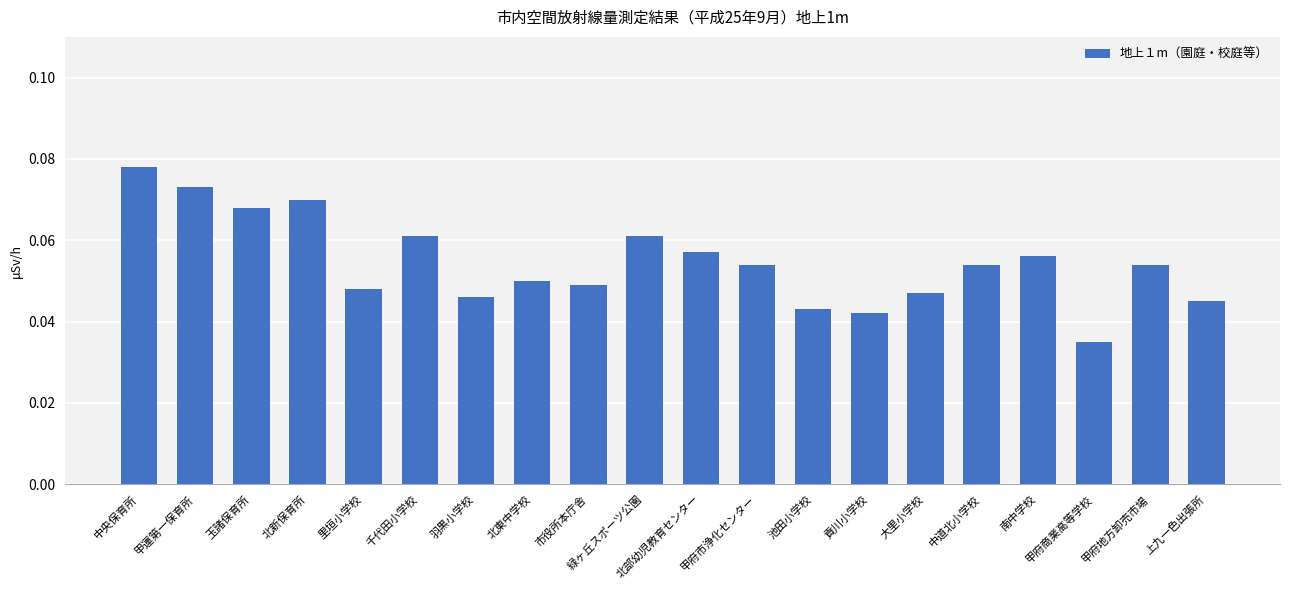

The value at 緑ヶ丘スポーツ公園 is 0.0. True or false?

False